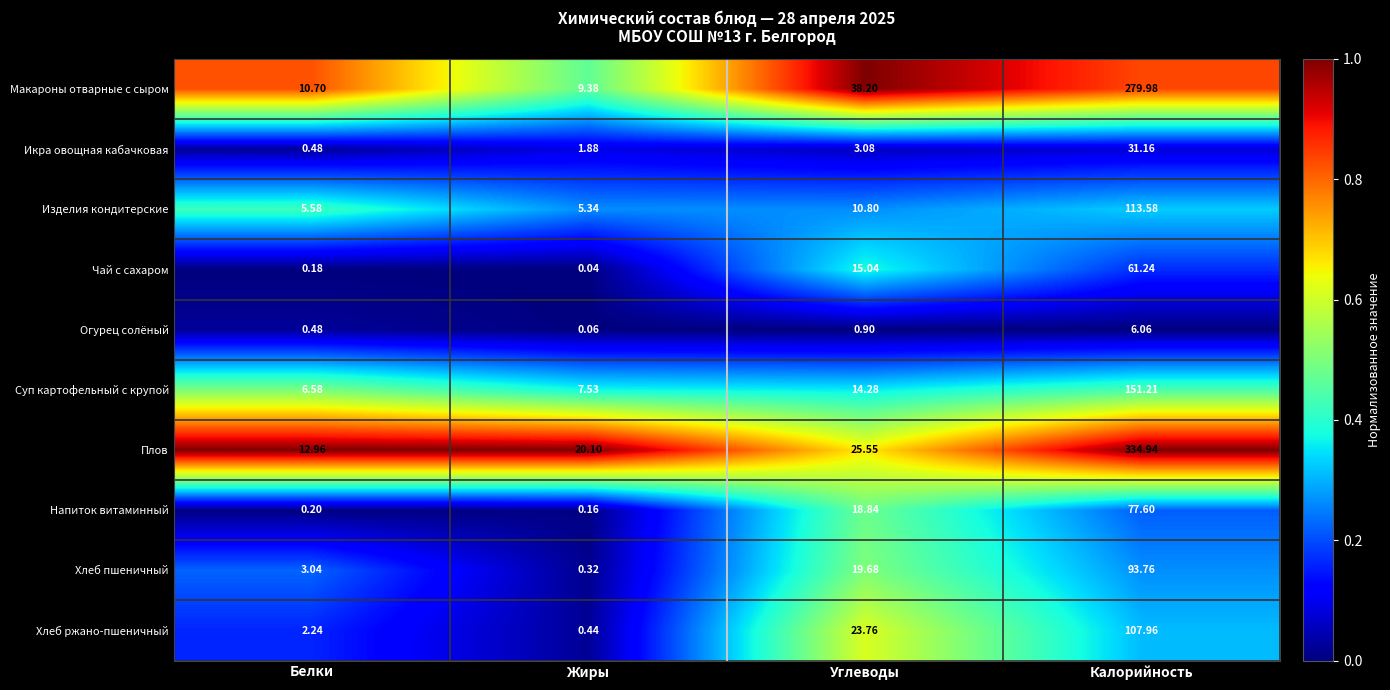

List the series in order of their peak value, lowest first.

Огурец солёный, Икра овощная кабачковая, Чай с сахаром, Напиток витаминный, Хлеб пшеничный, Хлеб ржано-пшеничный, Изделия кондитерские, Суп картофельный с крупой, Макароны отварные с сыром, Плов